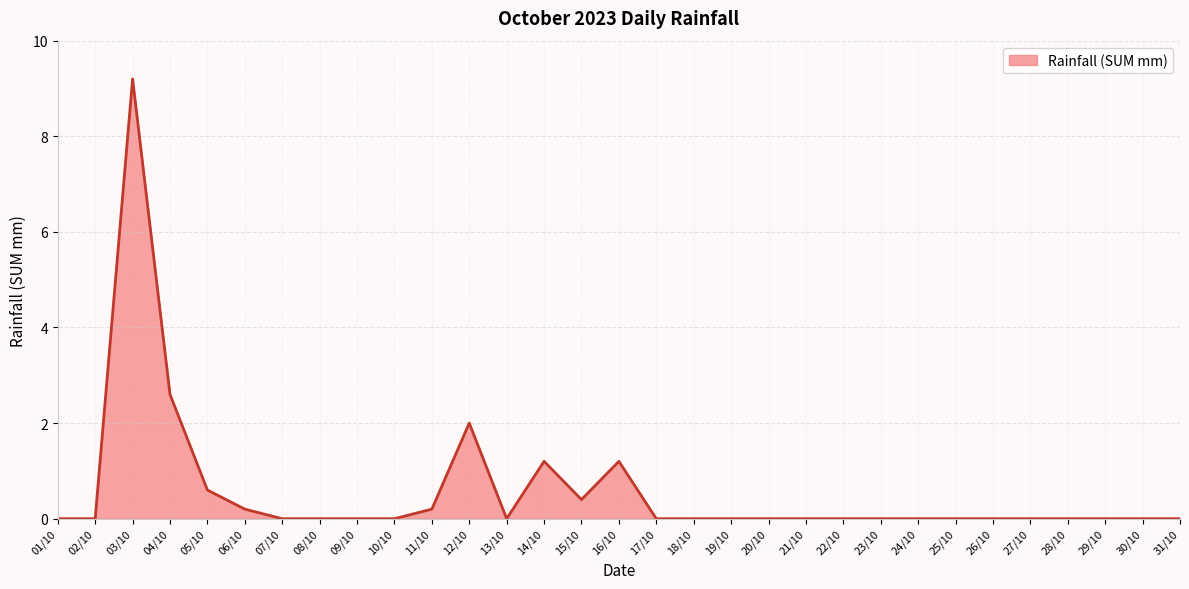

At which category does the chart reach its peak across all series?

03/10